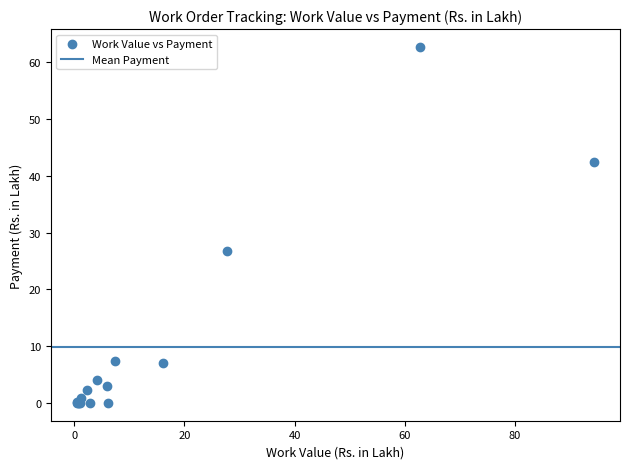

What Y value in the scatter plot is closest to 31?

26.8